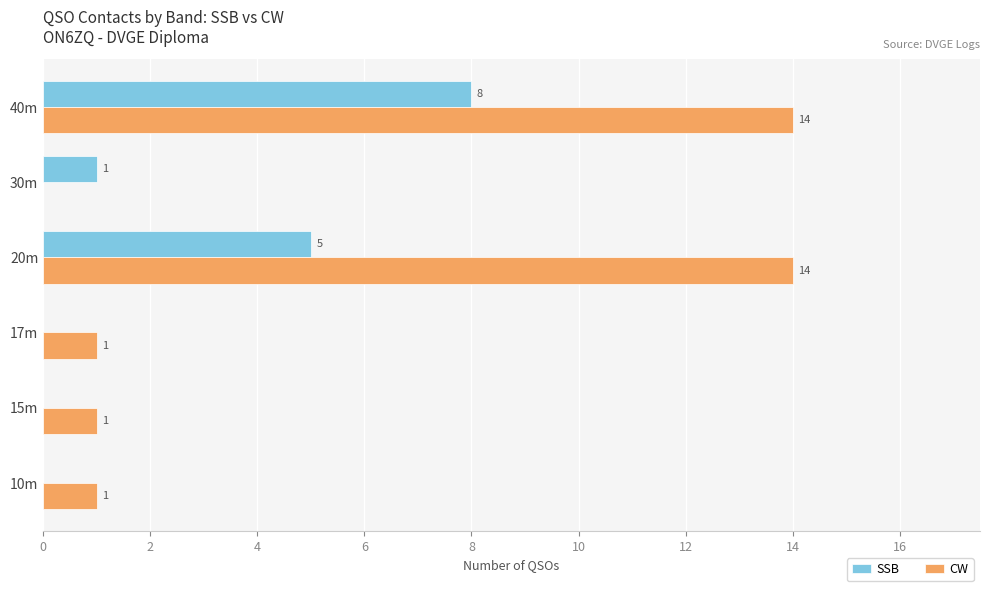

How many series are shown in this chart?

2